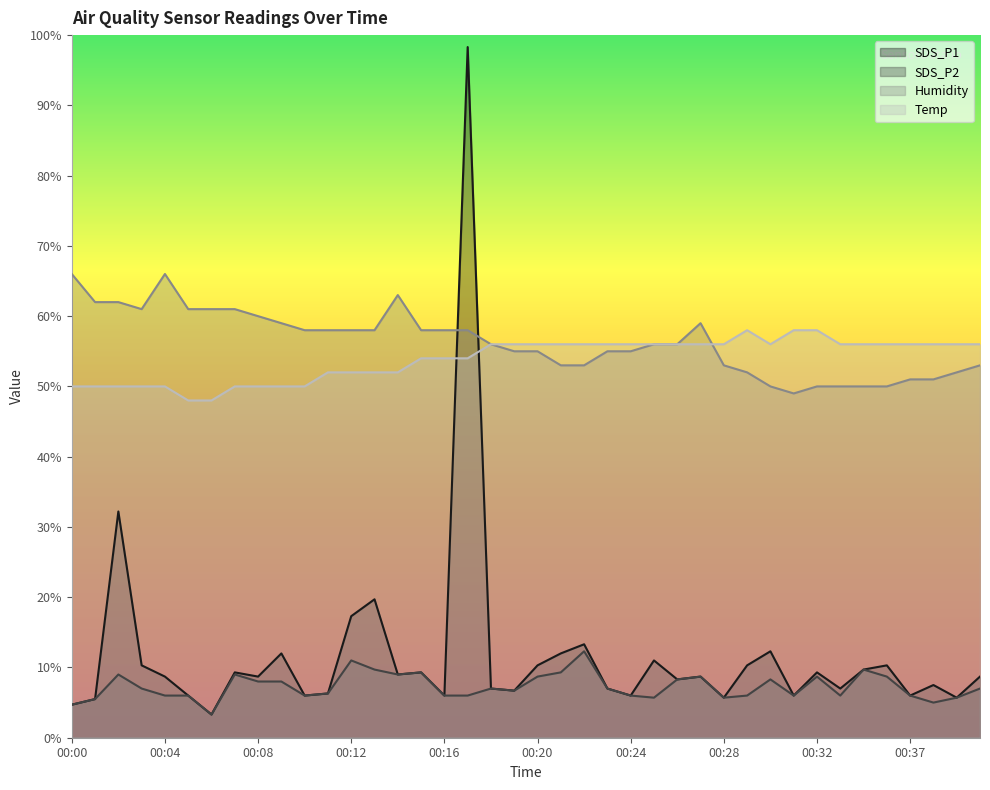

How many data points in SDS_P1 are less than 8?

17